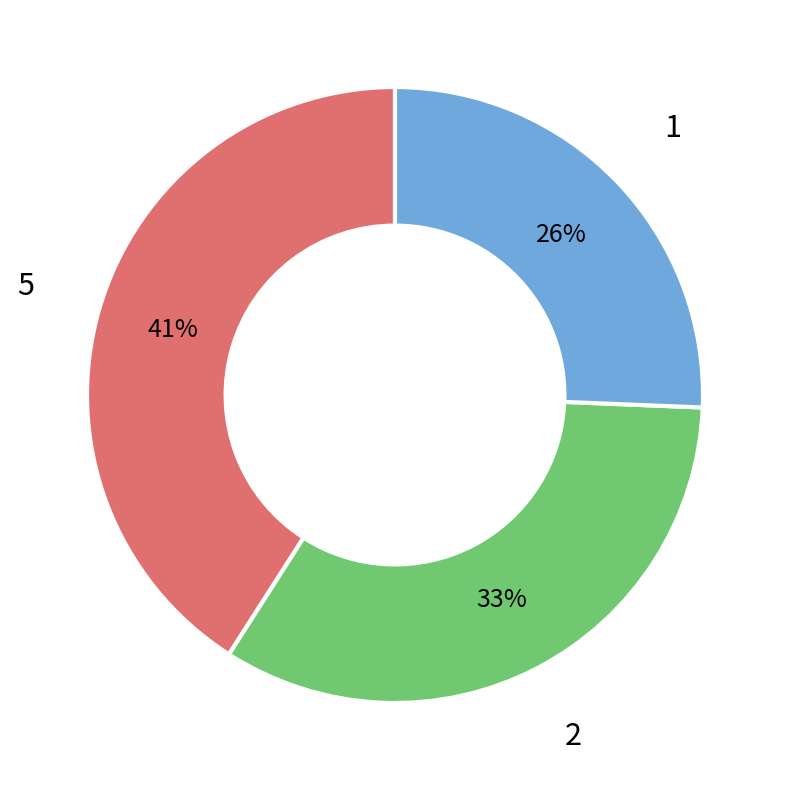

Is there a majority slice in this chart?

No